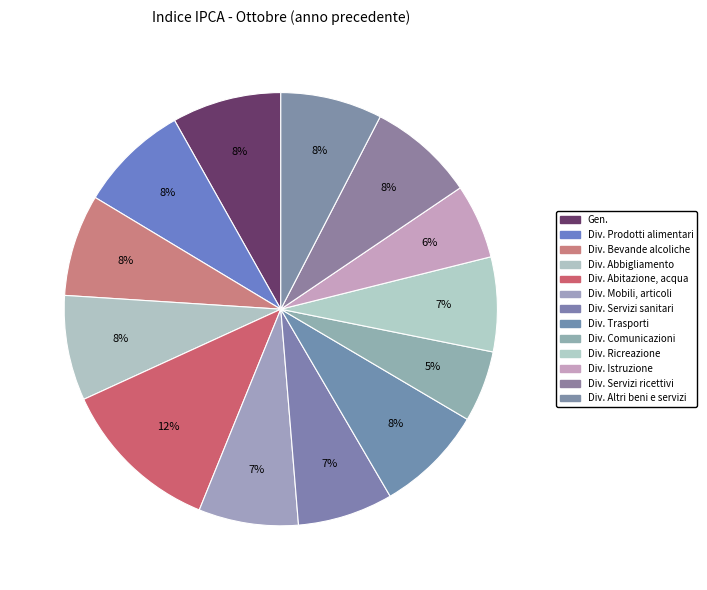

What percentage is the Div. Istruzione slice, to the nearest percent?

6%